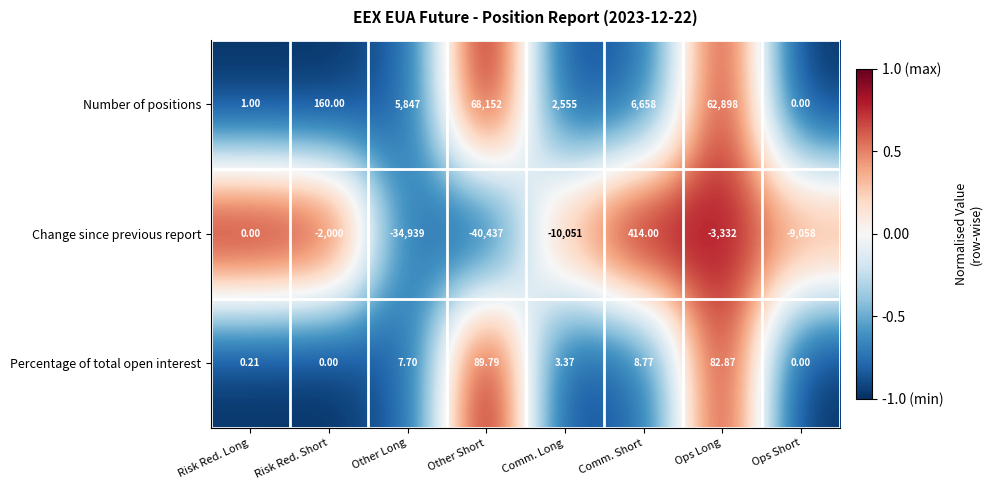

At which category is the sum across all series the highest?

Ops Long